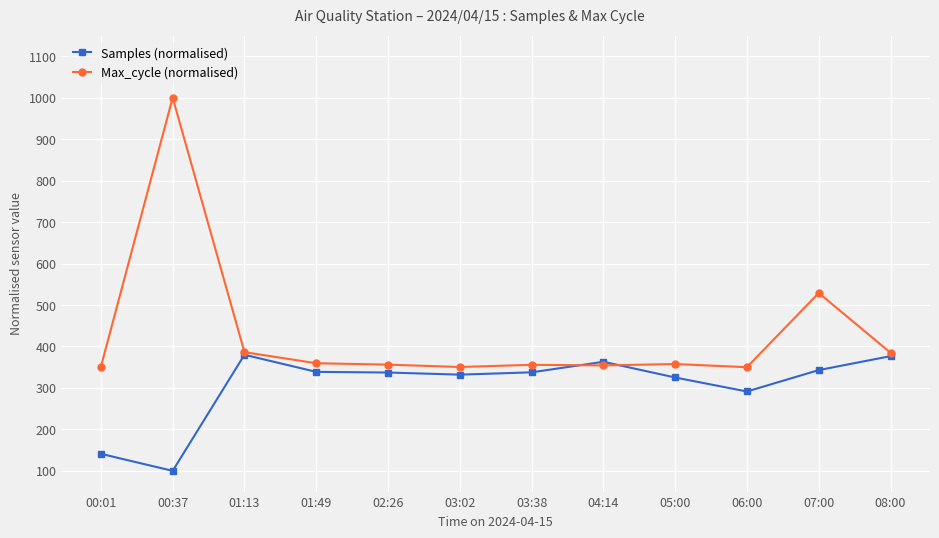

What is the difference between the maximum and minimum values in the Samples (normalised) series?

280.0